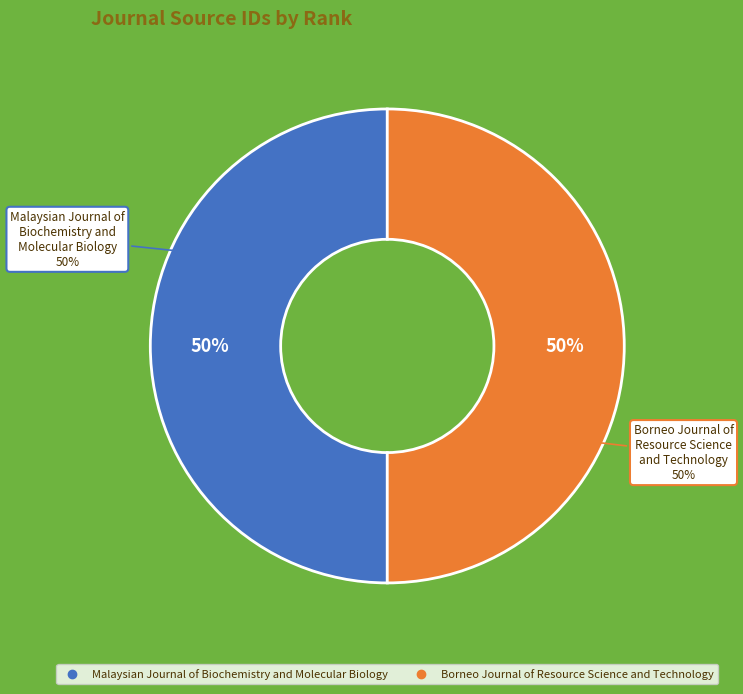

What is the total percentage of Borneo Journal of Resource Science and Technology and Malaysian Journal of Biochemistry and Molecular Biology?

100.0%